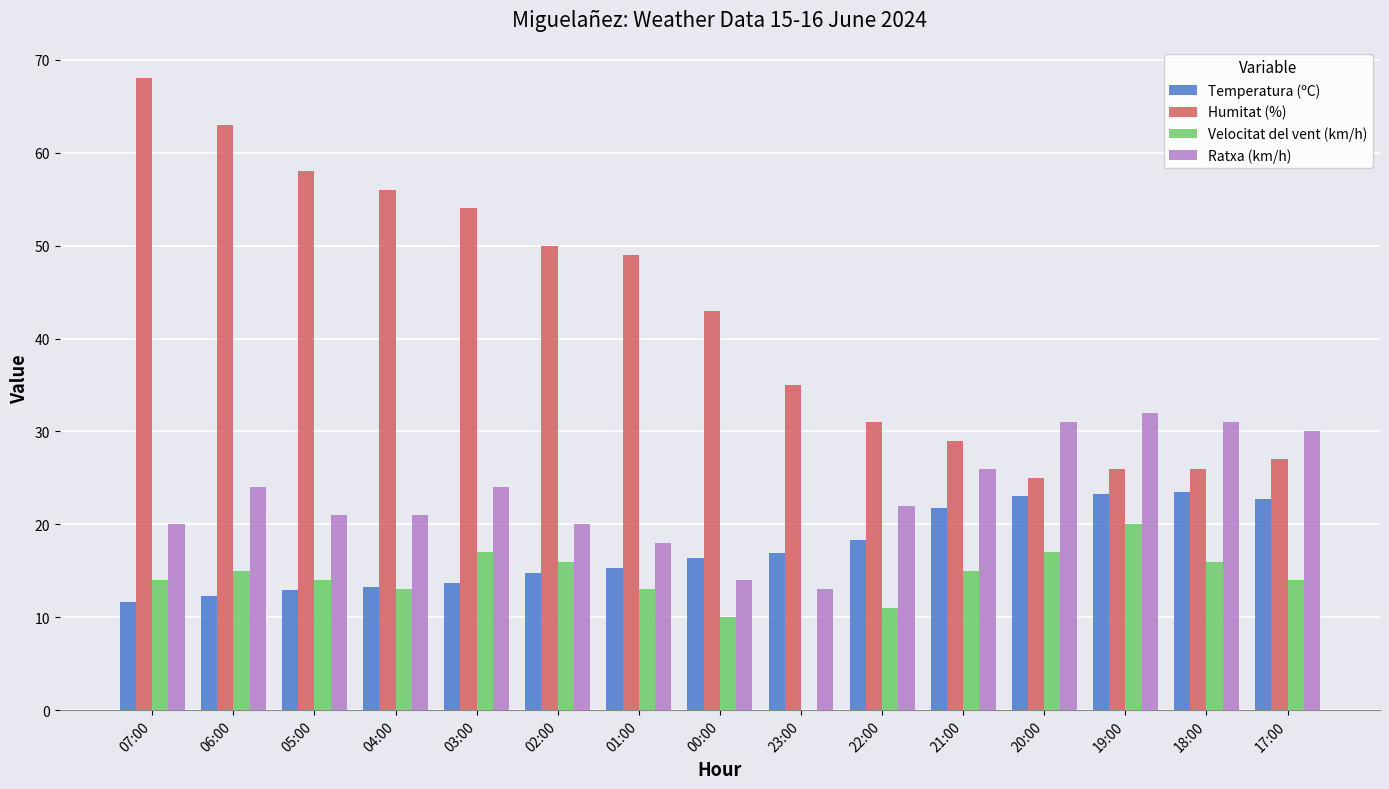

What is the total value across all series at 04:00?

103.3